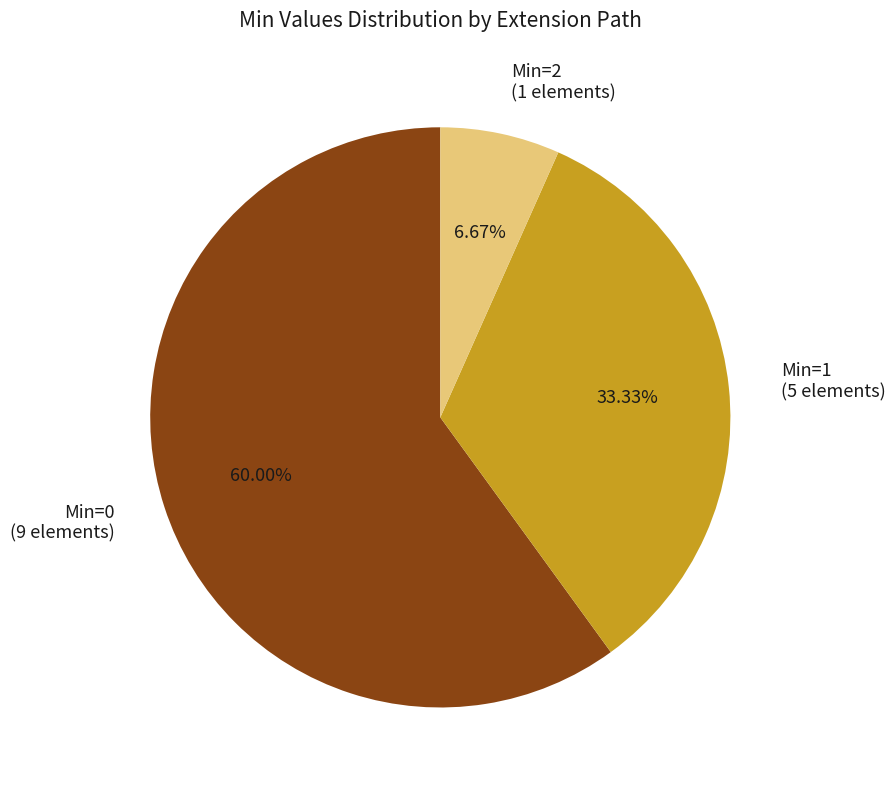

Does any single category account for the majority?

Yes